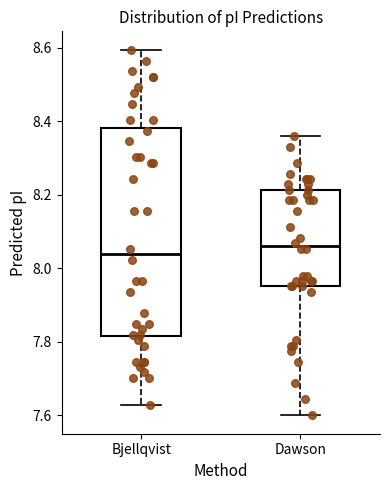

Where does the upper whisker of the box for Bjellqvist end on the y-axis? The values are not printed on the chart, so give them approximately, as read against the axis.

8.60